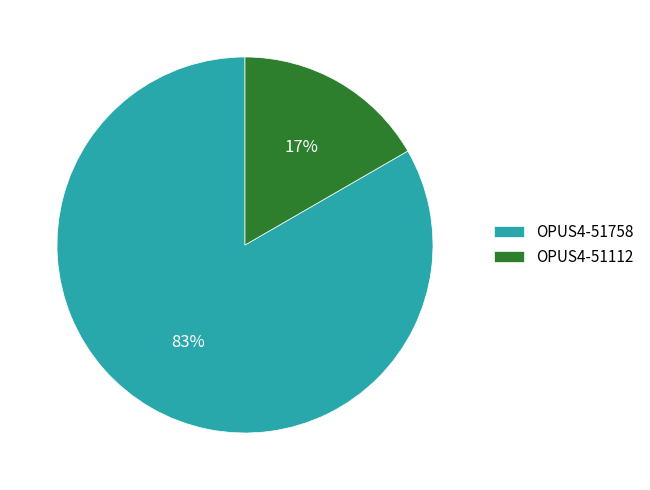

What is the smallest slice in the pie chart?

OPUS4-51112